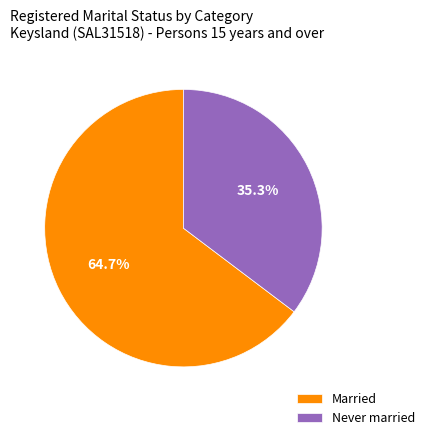

What percentage do Never married and Married together represent?

100.0%